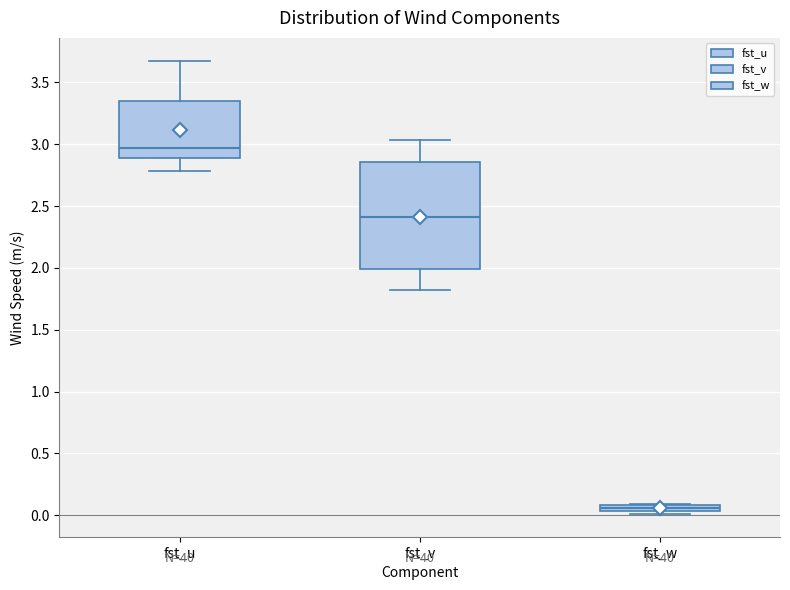

Comparing the boxes themselves (not the whiskers), which one is the tallest?

fst_v